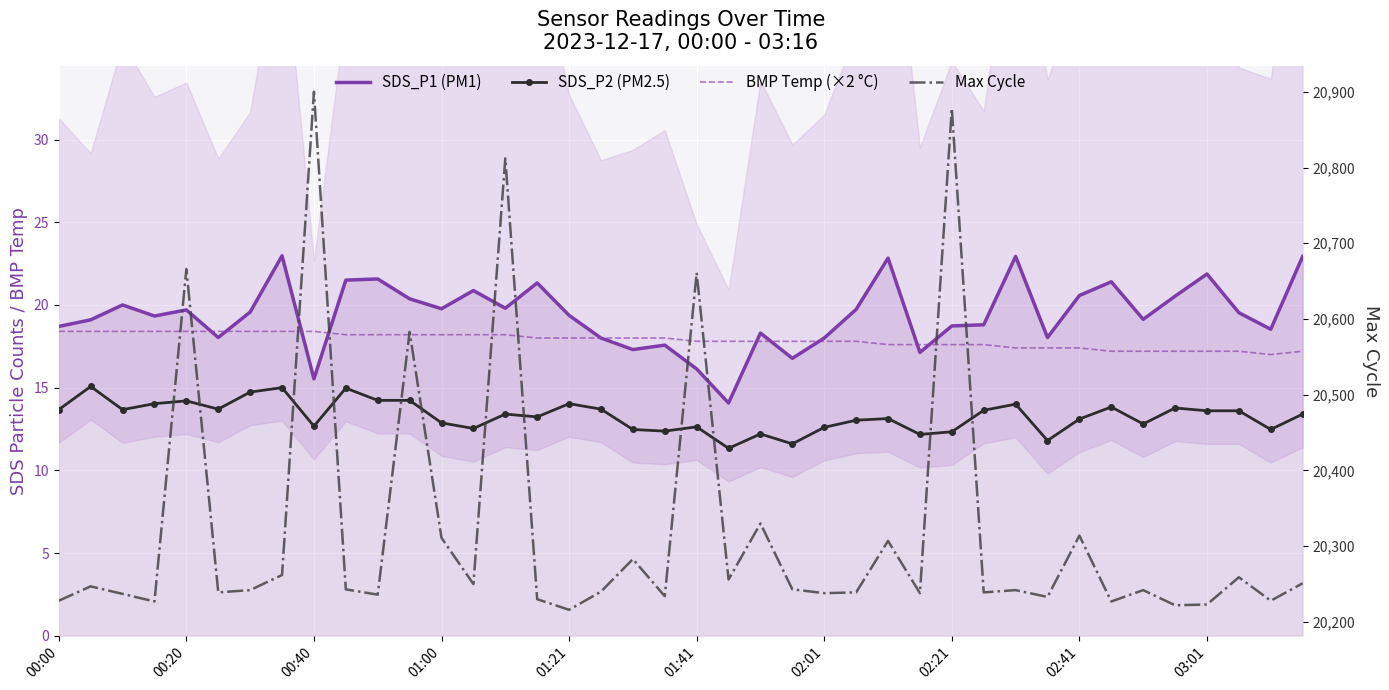

What is the sum of the BMP Temp (×2 °C) values at 11 and 13?

36.4